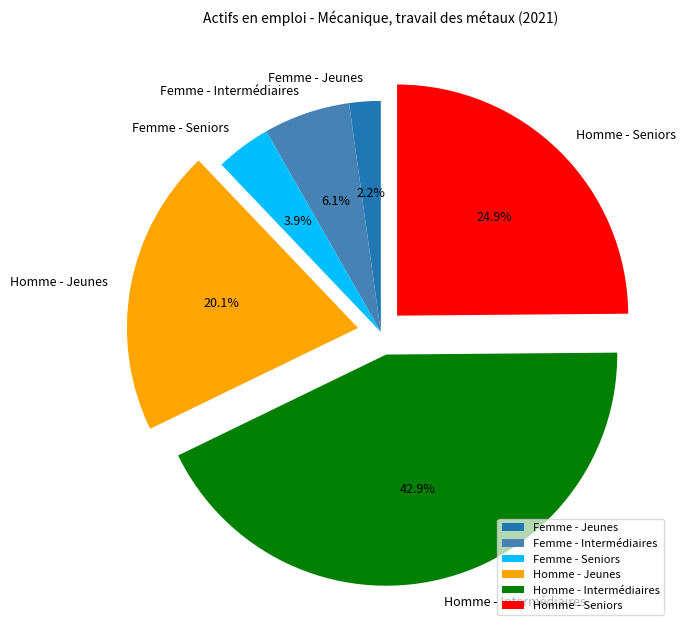

To the nearest percent, what is the average slice percentage?

17%